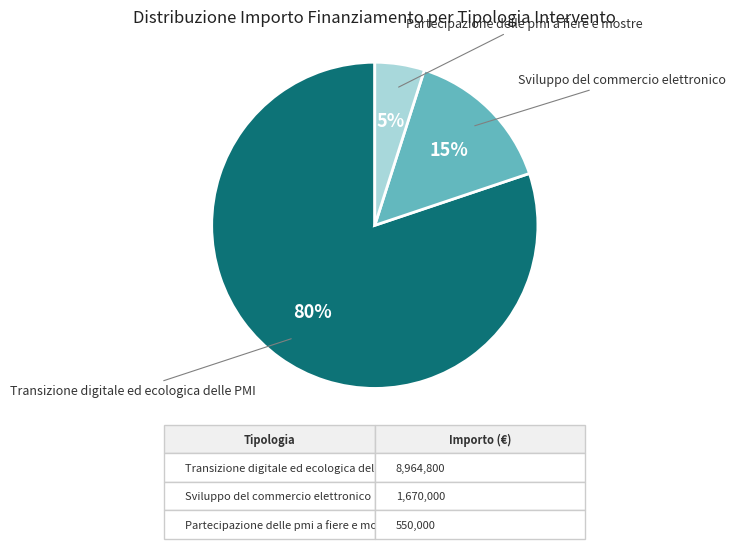

Which has a higher value, Transizione digitale ed ecologica delle PMI or Partecipazione delle pmi a fiere e mostre?

Transizione digitale ed ecologica delle PMI